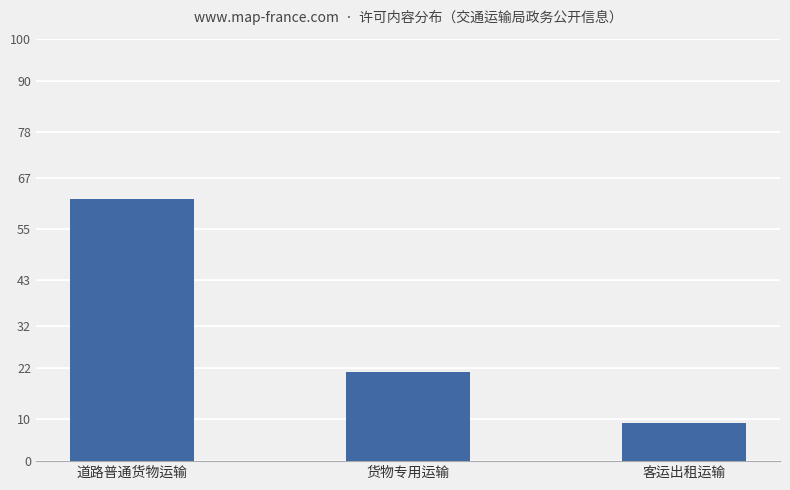

What is the average value?

31